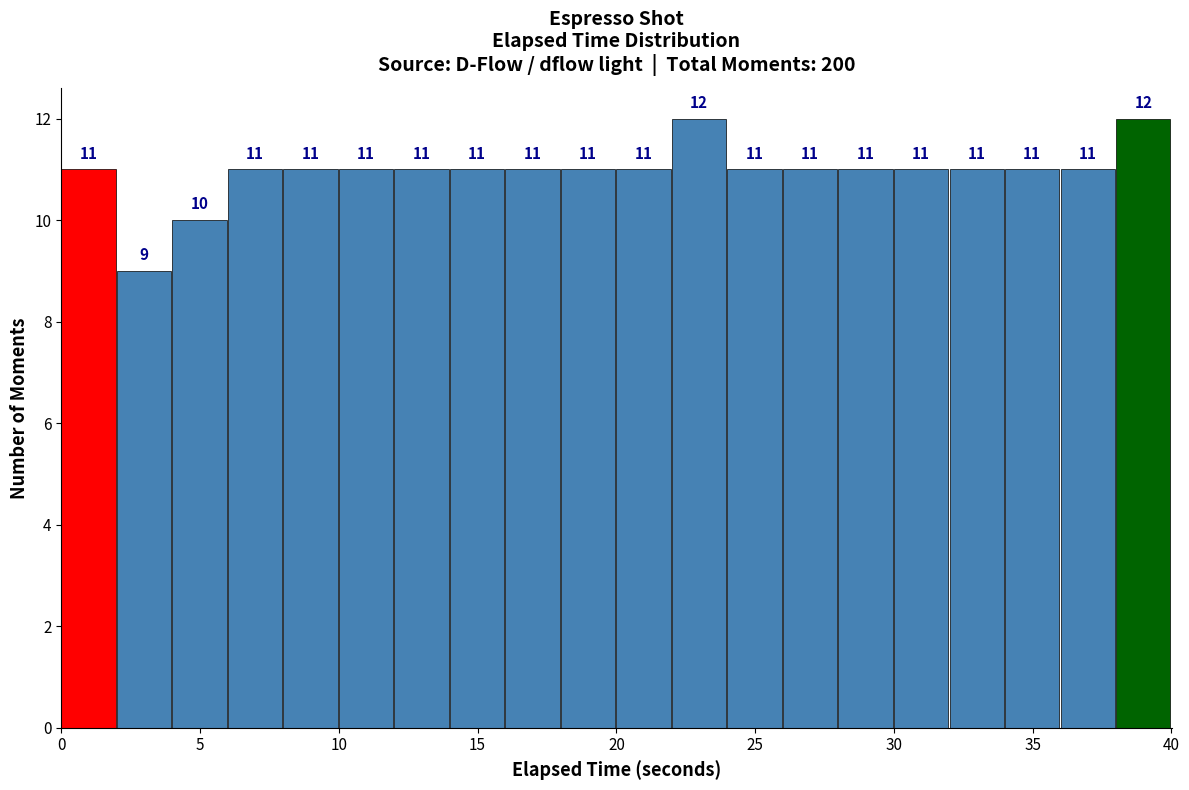

Reading left to right, list every bar in this chart as the range it spans on the x-axis followed by its height. The bar edges are not printed on the chart, so give them approximately, as read against the axis.

0 to 2: 11
2 to 4: 9
4 to 6: 10
6 to 8: 11
8 to 10: 11
10 to 12: 11
12 to 14: 11
14 to 16: 11
16 to 18: 11
18 to 20: 11
20 to 22: 11
22 to 24: 12
24 to 26: 11
26 to 28: 11
28 to 30: 11
30 to 32: 11
32 to 34: 11
34 to 36: 11
36 to 38: 11
38 to 40: 12